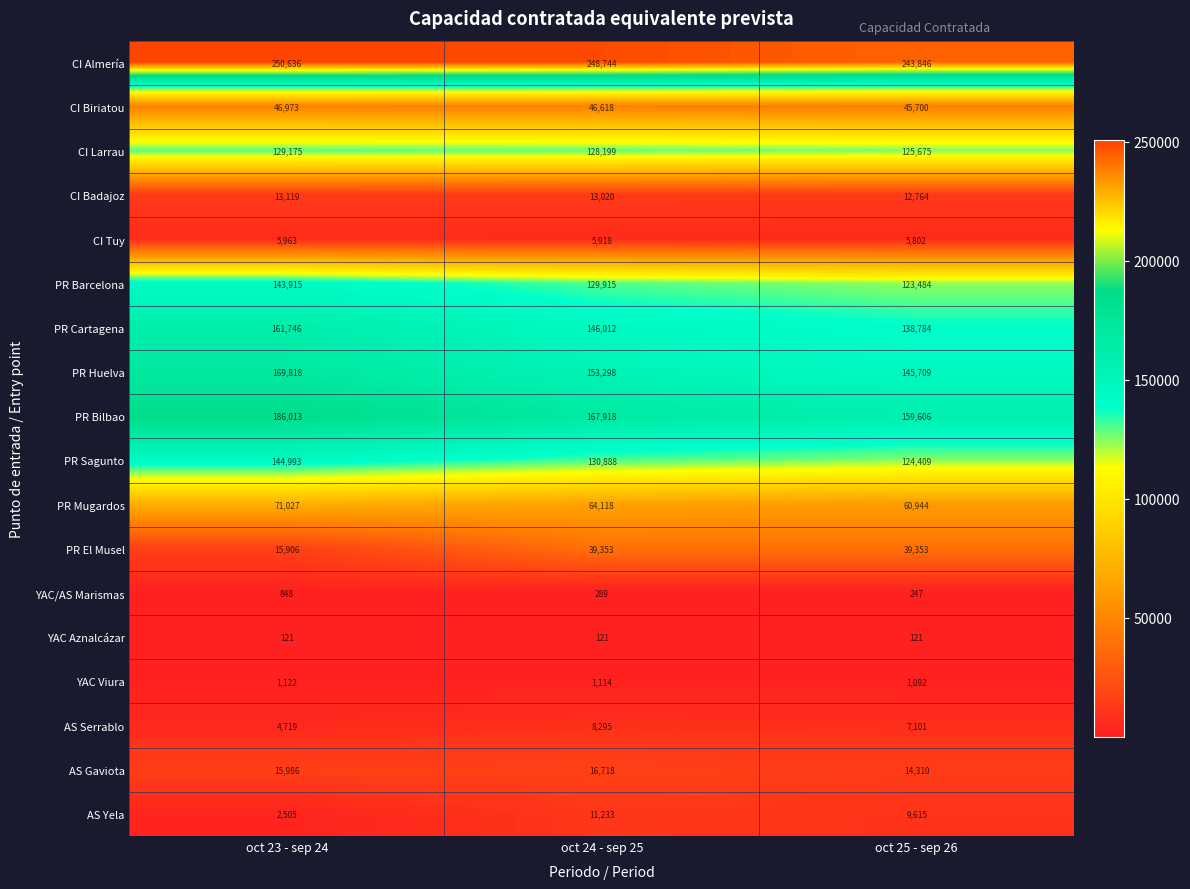

What is the difference between the highest and lowest values at oct 23 - sep 24?

250515